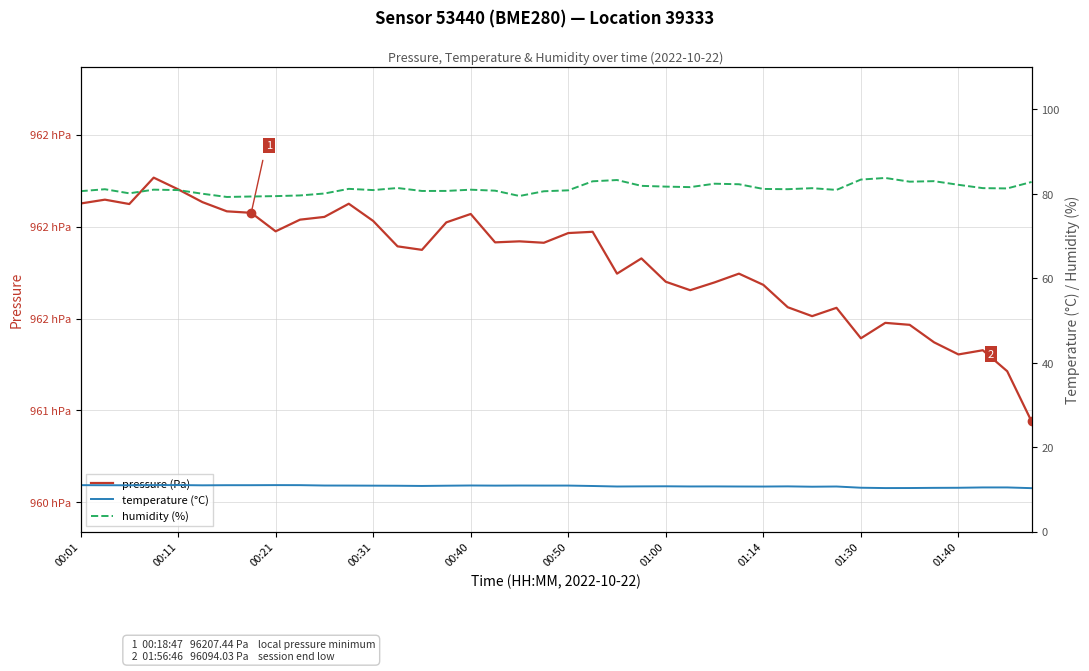

Where does the pressure (Pa) series first go above 96191?

00:01